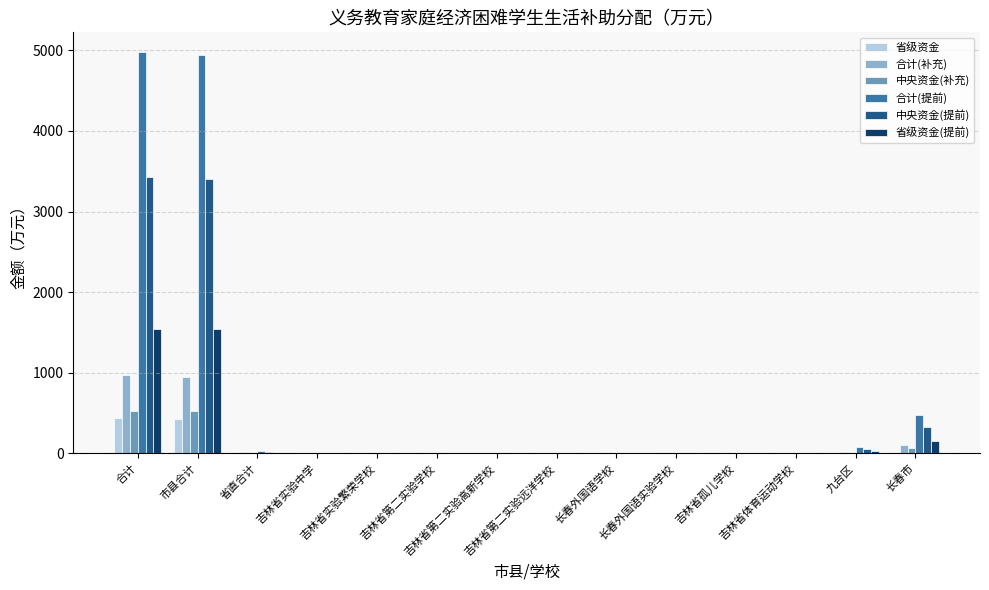

Which series has the largest total across all categories?

合计(提前)